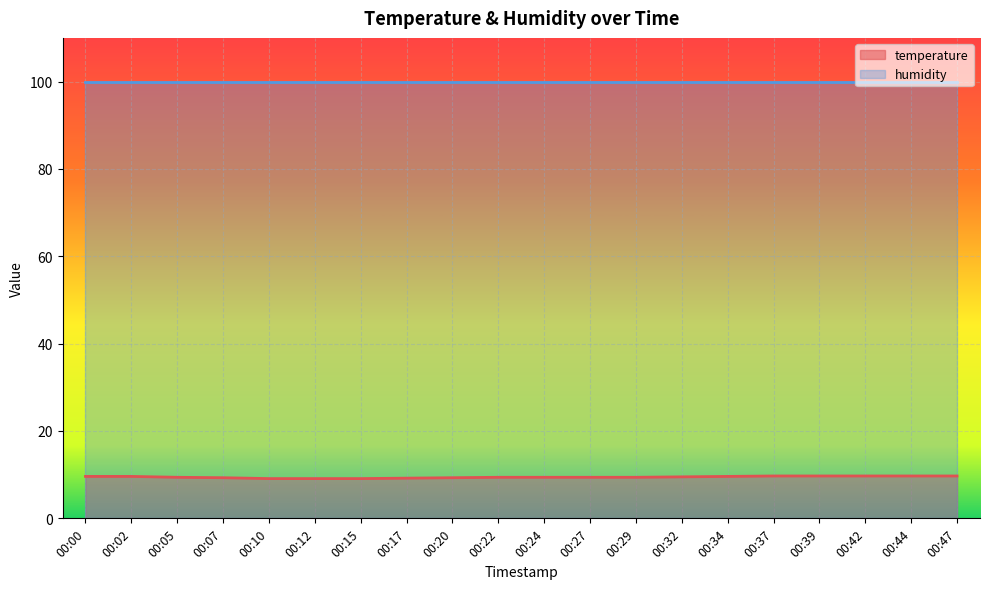

Rank the categories by value from lowest to highest.

00:10, 00:12, 00:15, 00:17, 00:07, 00:20, 00:05, 00:22, 00:24, 00:27, 00:29, 00:32, 00:00, 00:02, 00:34, 00:37, 00:39, 00:42, 00:44, 00:47